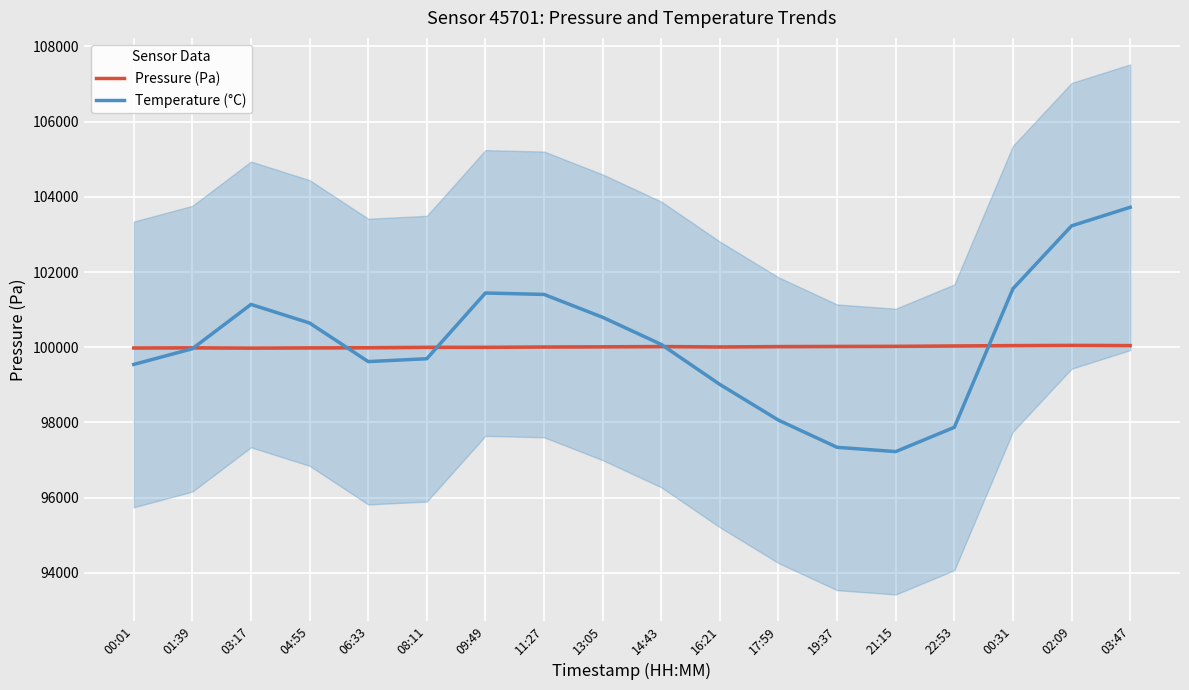

At which category is the sum across all series the highest?

03:47